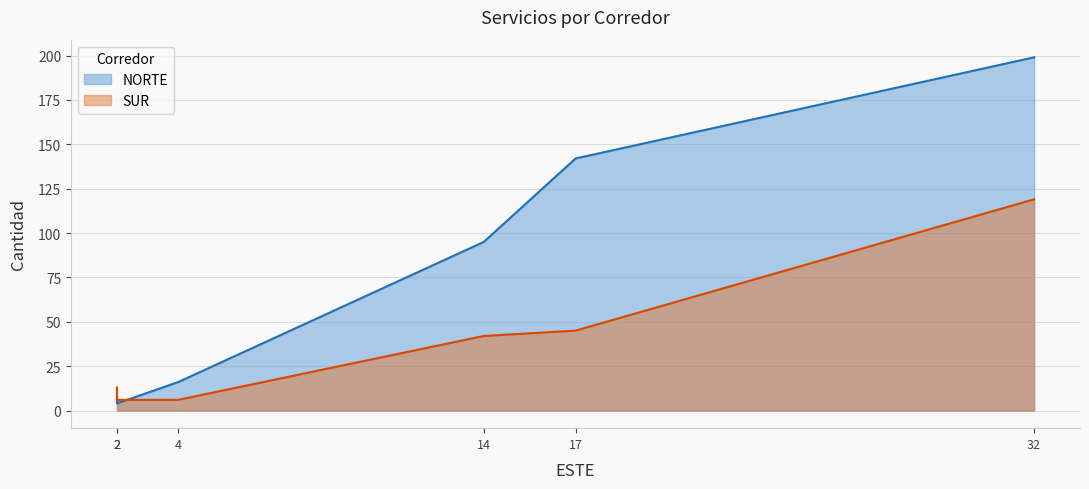

What is the value of the NORTE point at the 6th from the left?

142